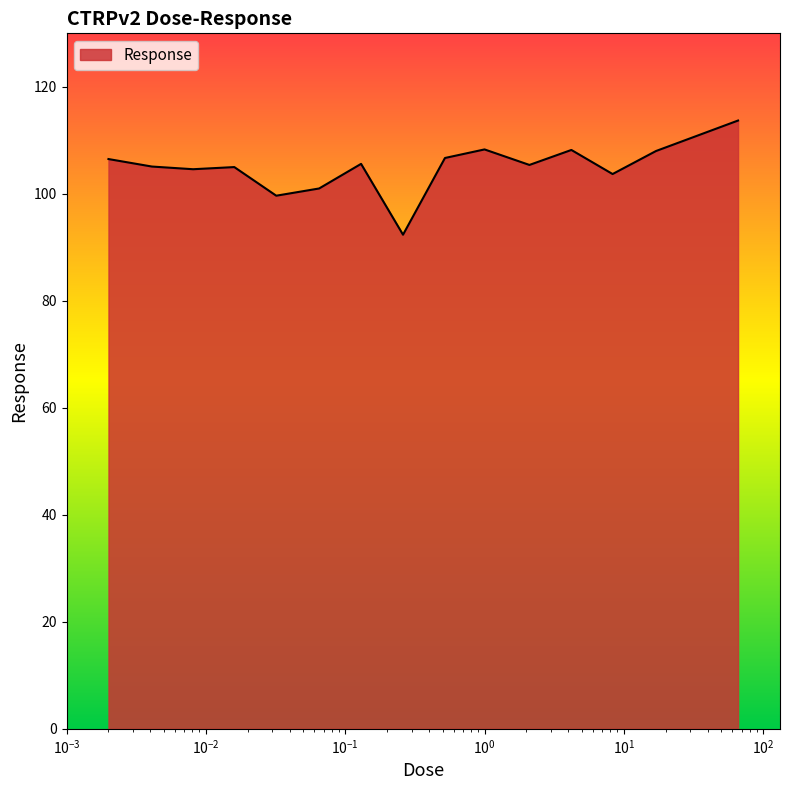

What is the minimum value shown in the chart?

92.4